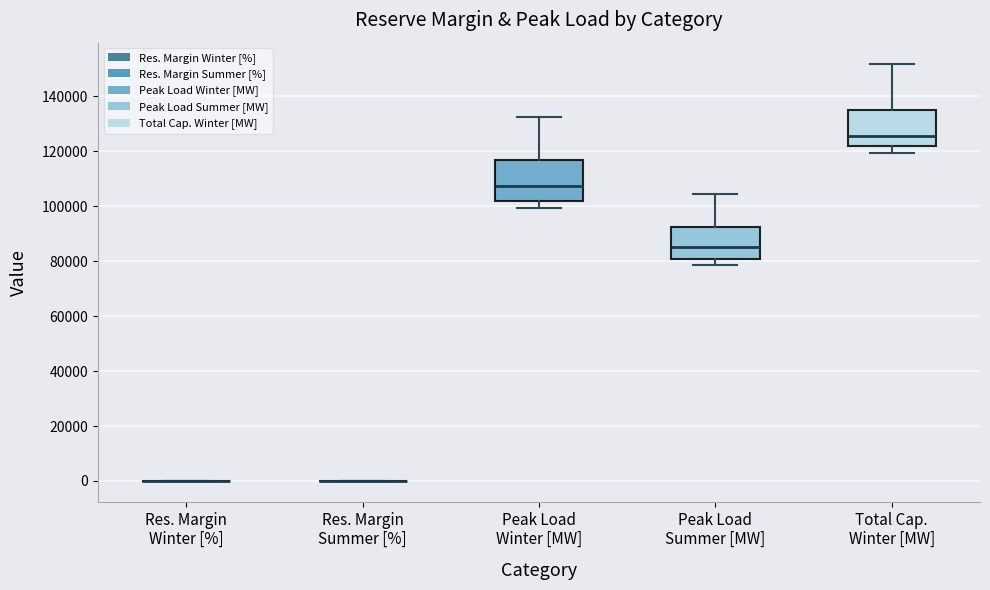

Reading left to right, transcribe this box plot: for each box, give where its median line is, the range the box spans, and where its two whiskers end, as read against the y-axis. The values are not printed on the chart, so give them approximately, as read against the axis.

Res. Margin Winter [%]: box collapsed to a line at 0, whiskers 0 to 0
Res. Margin Summer [%]: box collapsed to a line at 0, whiskers 0 to 0
Peak Load Winter [MW]: median 108000, box 102000 to 116000, whiskers 100000 to 132000
Peak Load Summer [MW]: median 86000, box 80000 to 92000, whiskers 78000 to 104000
Total Cap. Winter [MW]: median 126000, box 122000 to 136000, whiskers 120000 to 152000